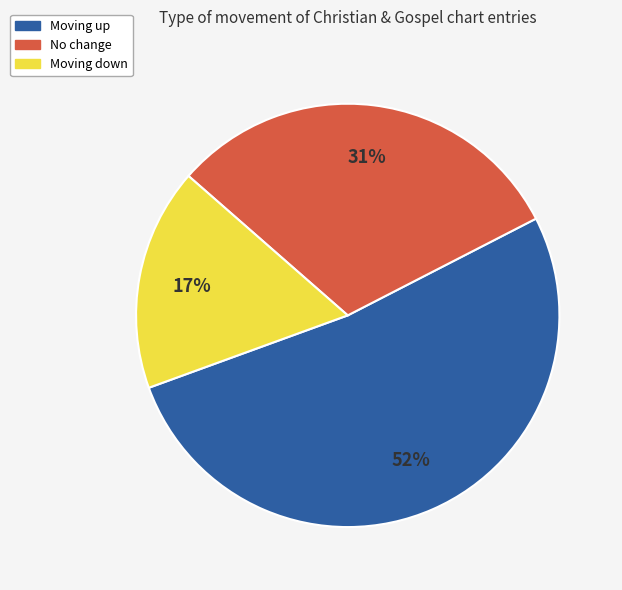

To the nearest percent, what is the difference between the largest and smallest slice percentages?

35%